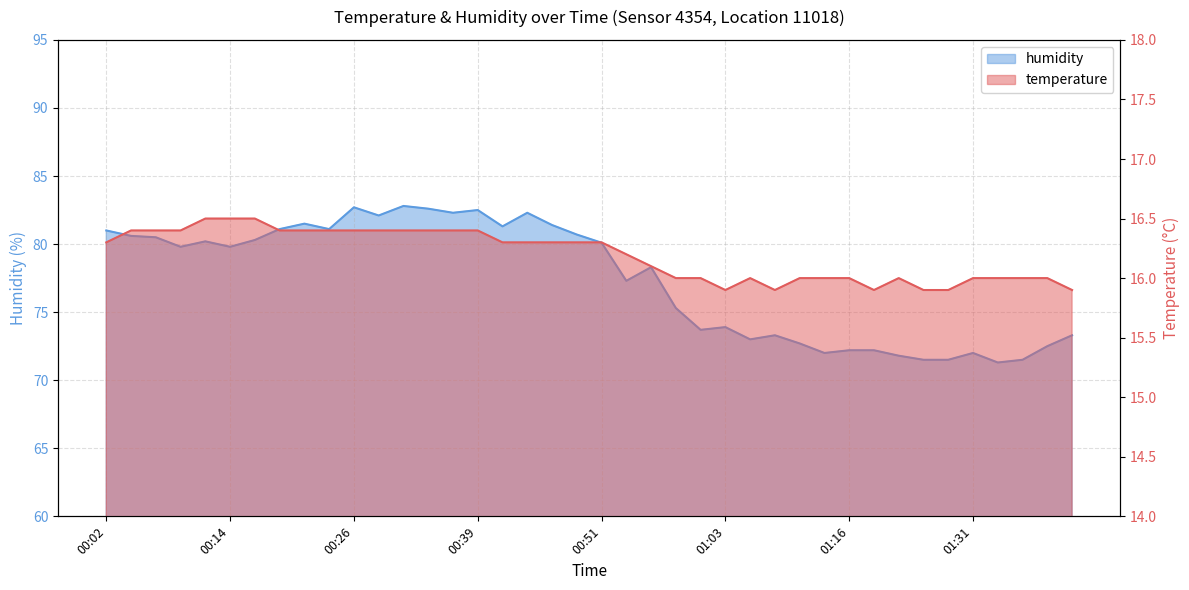

What is the sum of all temperature values?

647.8